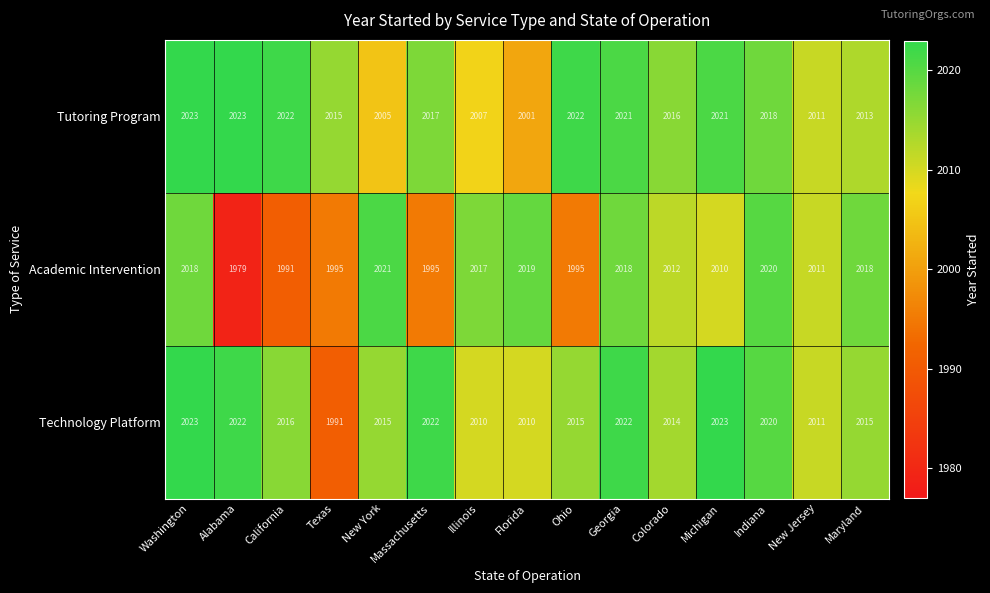

What is the sum of the Academic Intervention values at Massachusetts and Alabama?

3974